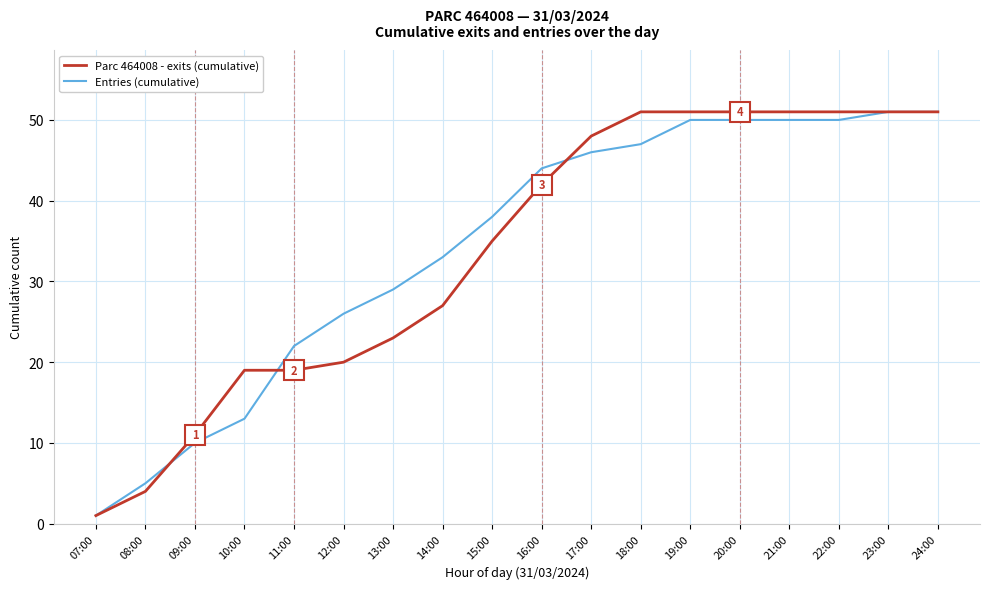

Does the chart have visible grid lines?

Yes